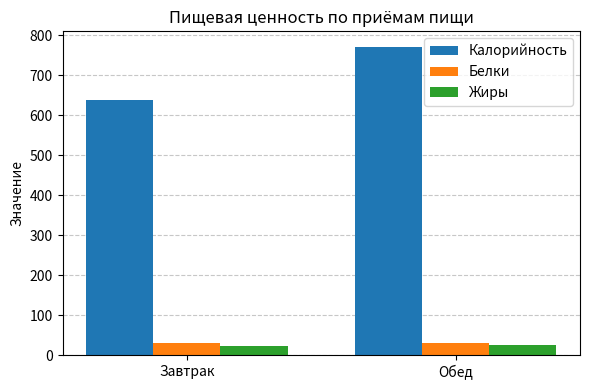

At Завтрак, list the series in order from largest to smallest.

Калорийность, Белки, Жиры